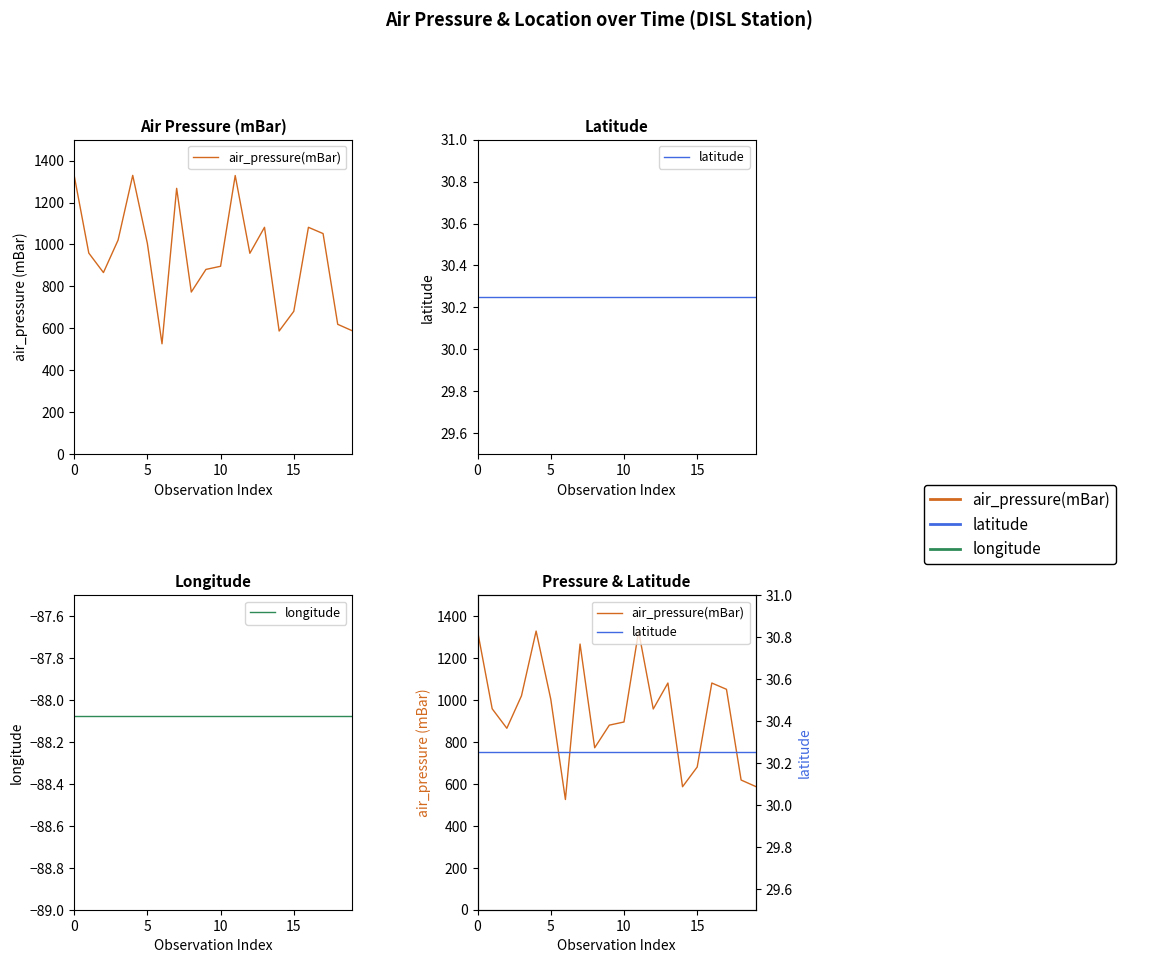

What is the label of the 3rd point from the right?

17